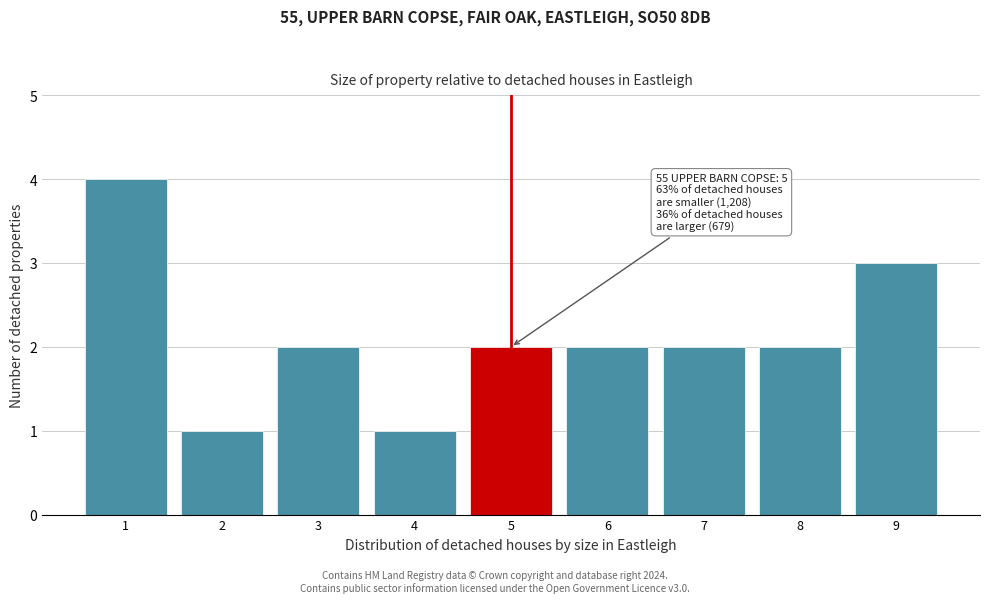

Reading left to right, transcribe all the data shown in this chart.

4	1	2	1	2	2	2	2	3